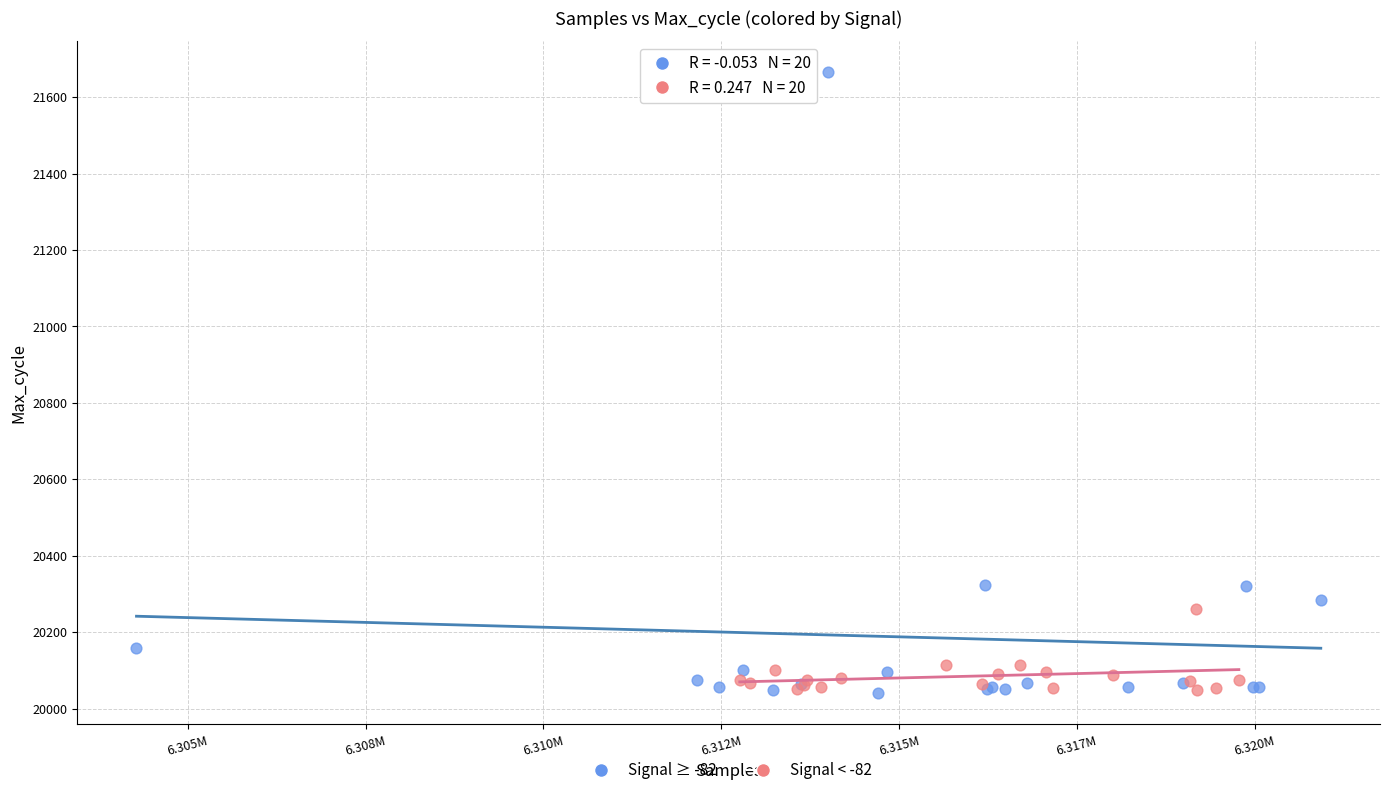

Which series reaches the maximum Y coordinate?

Signal ≥ -82